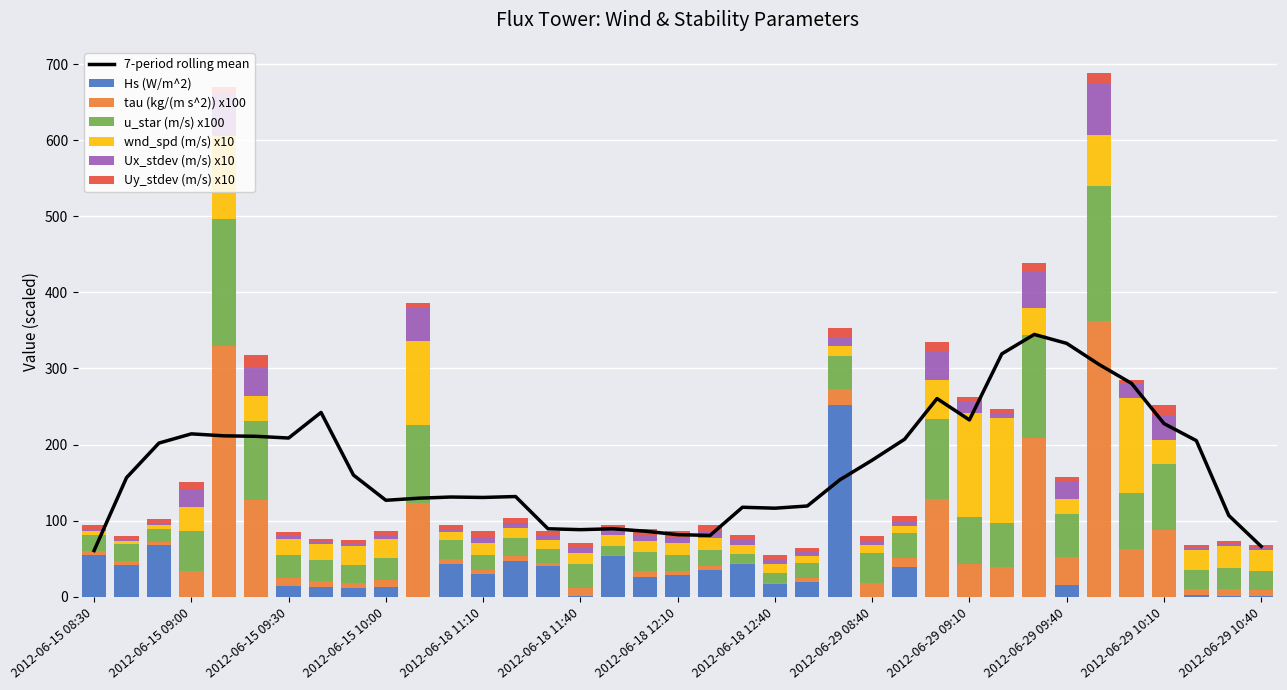

What is the sum of all wnd_spd (m/s) x10 values?

1268.3